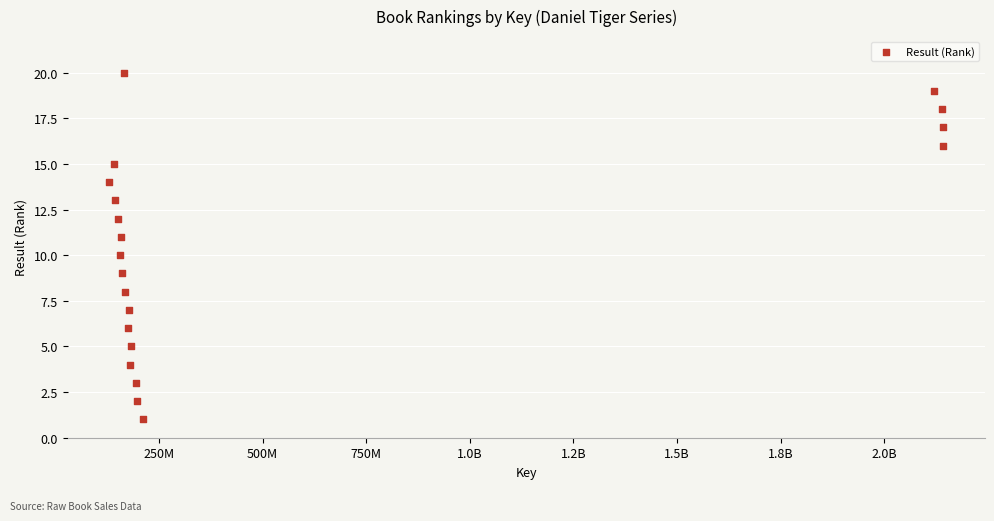

What is the range of X values (max minus min)?

2012504202